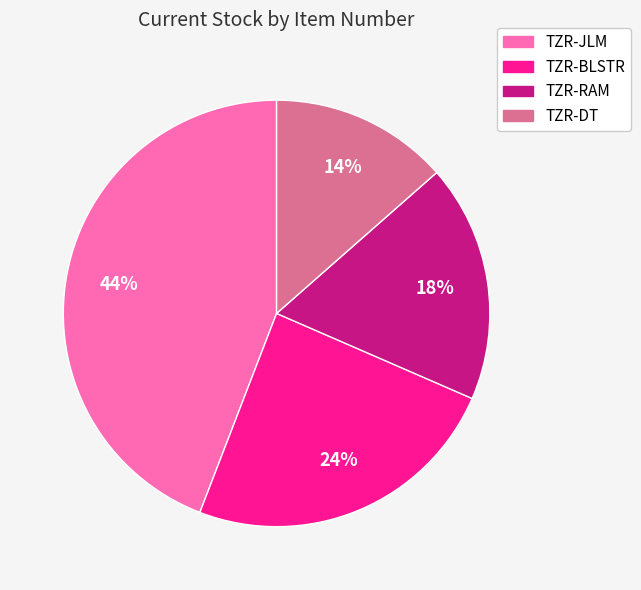

Is there a majority slice in this chart?

No